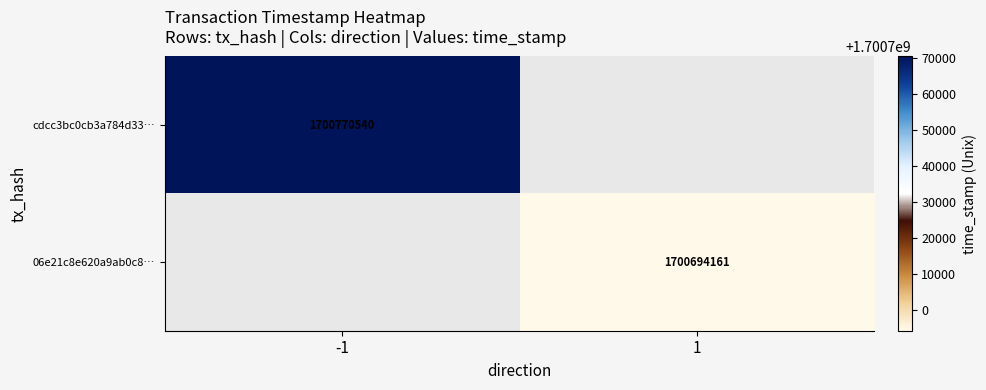

What is the greatest value displayed?

1700770540.0